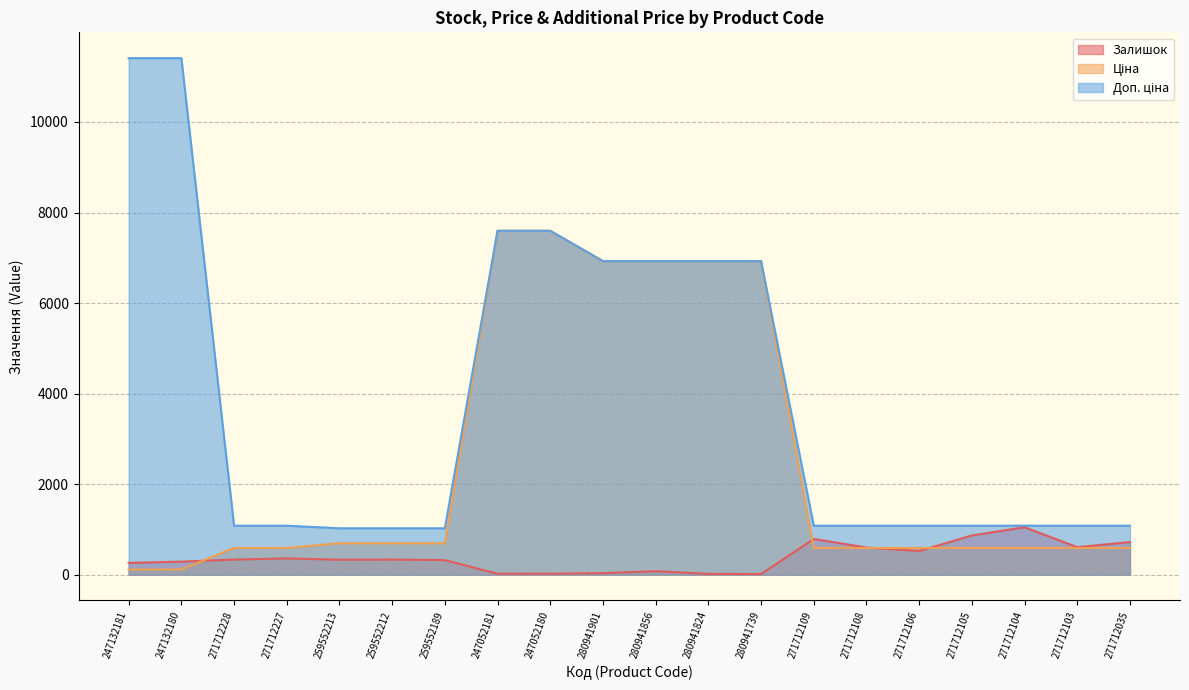

How many lines are shown in the chart?

3